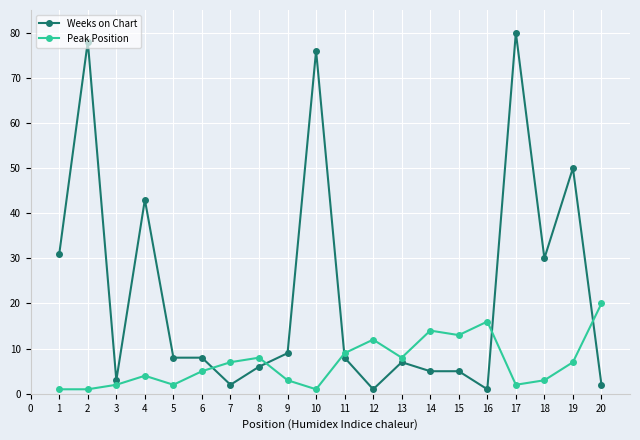

Is the value of Weeks on Chart at 10 greater than the value of Peak Position at 11?

Yes